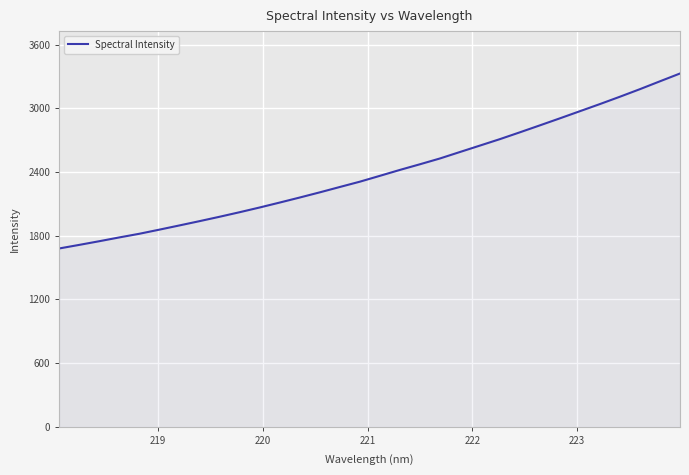

What is the difference between the maximum and minimum values?

1649.0